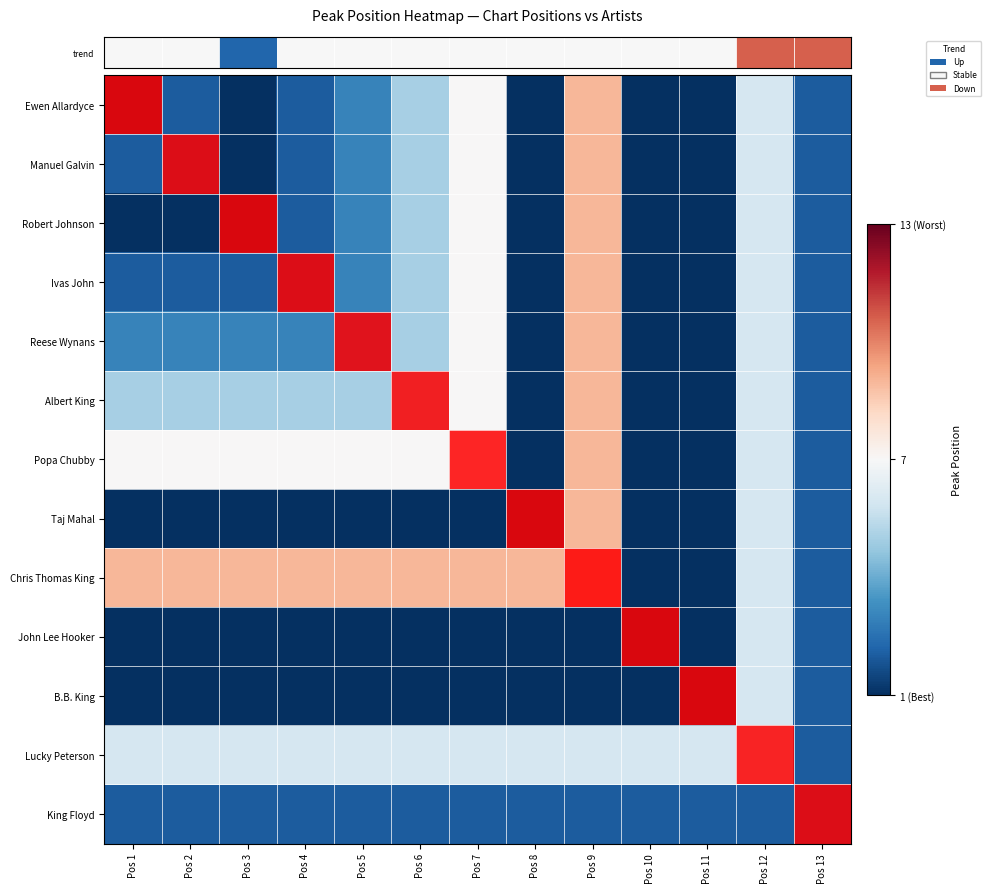

At how many categories does at least one series exceed 0?

13